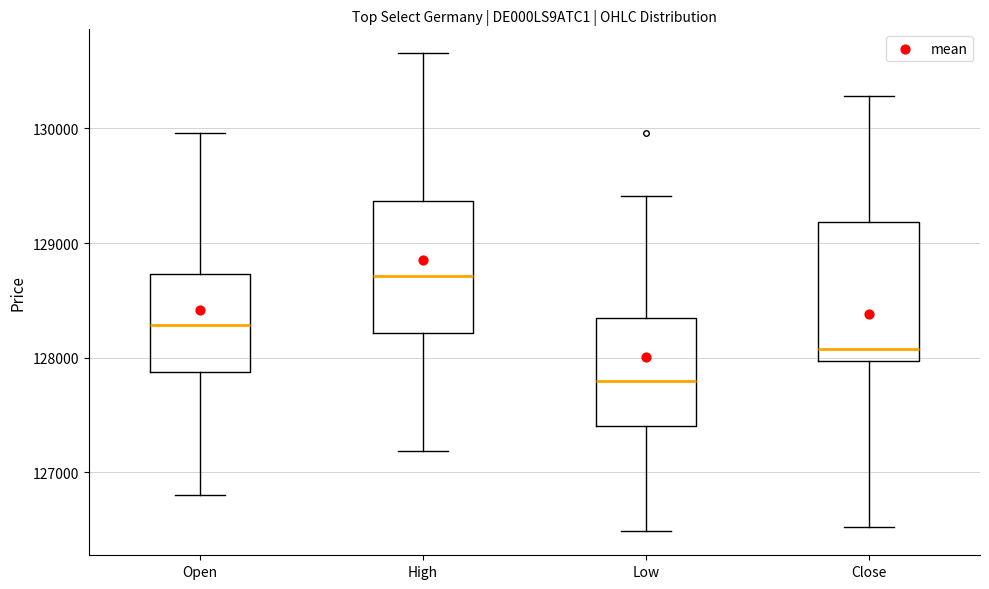

Reading left to right, read every box against the y-axis: the position of its median line, the range the box covers, and the ends of its whiskers. The values are not printed on the chart, so give them approximately, as read against the axis.

Open: median 128300, box 127900 to 128700, whiskers 126800 to 130000
High: median 128700, box 128200 to 129400, whiskers 127200 to 130700
Low: median 127800, box 127400 to 128300, whiskers 126500 to 129400
Close: median 128100, box 128000 to 129200, whiskers 126500 to 130300